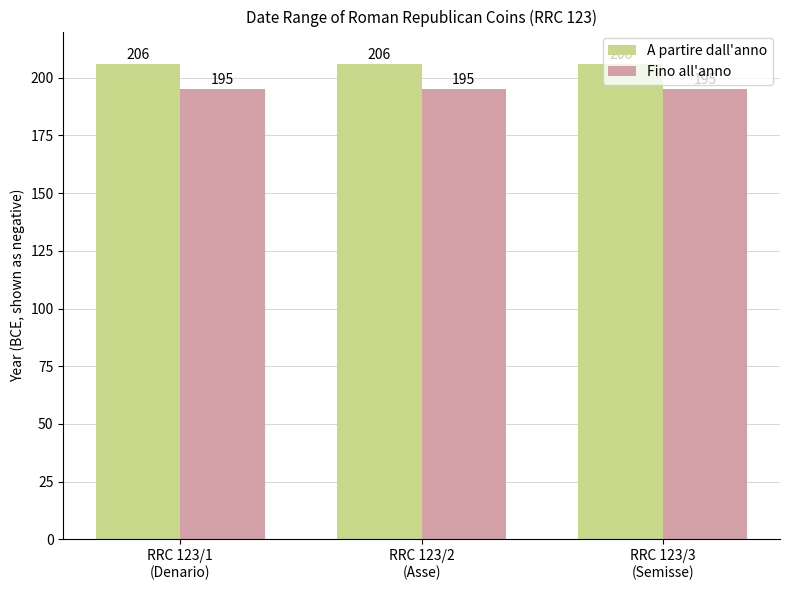

What is the sum of the Fino all'anno values at RRC 123/2
(Asse) and RRC 123/1
(Denario)?

390